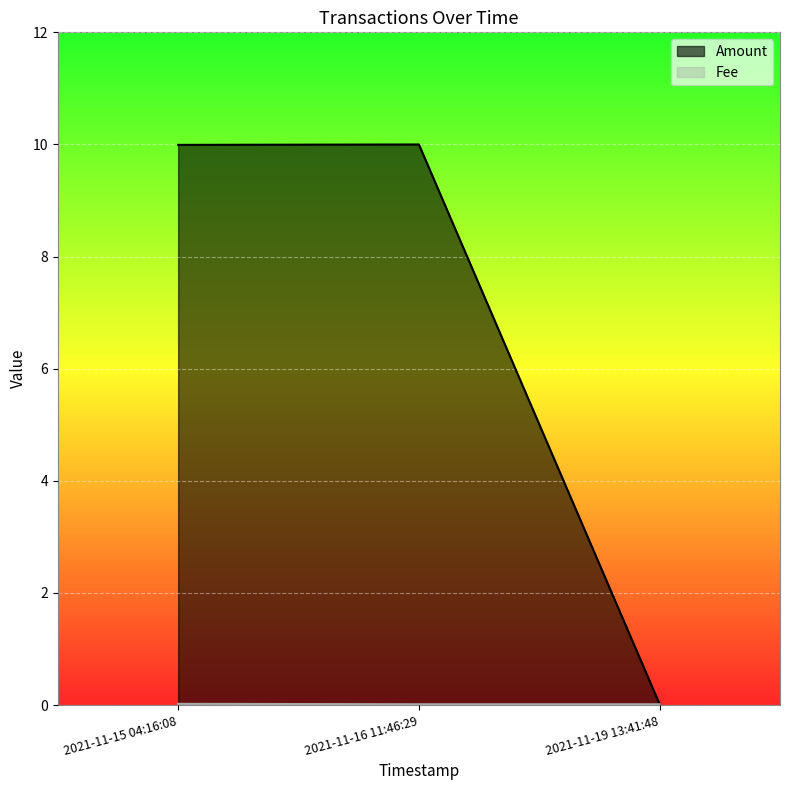

What is the difference between the maximum and minimum values in the Amount series?

10.0